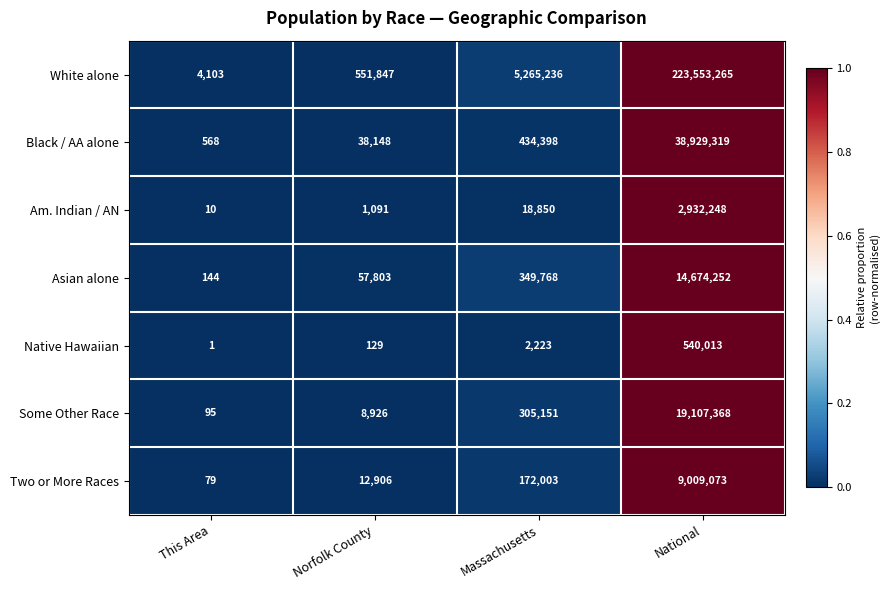

What is the average value of the Native Hawaiian series?

135592